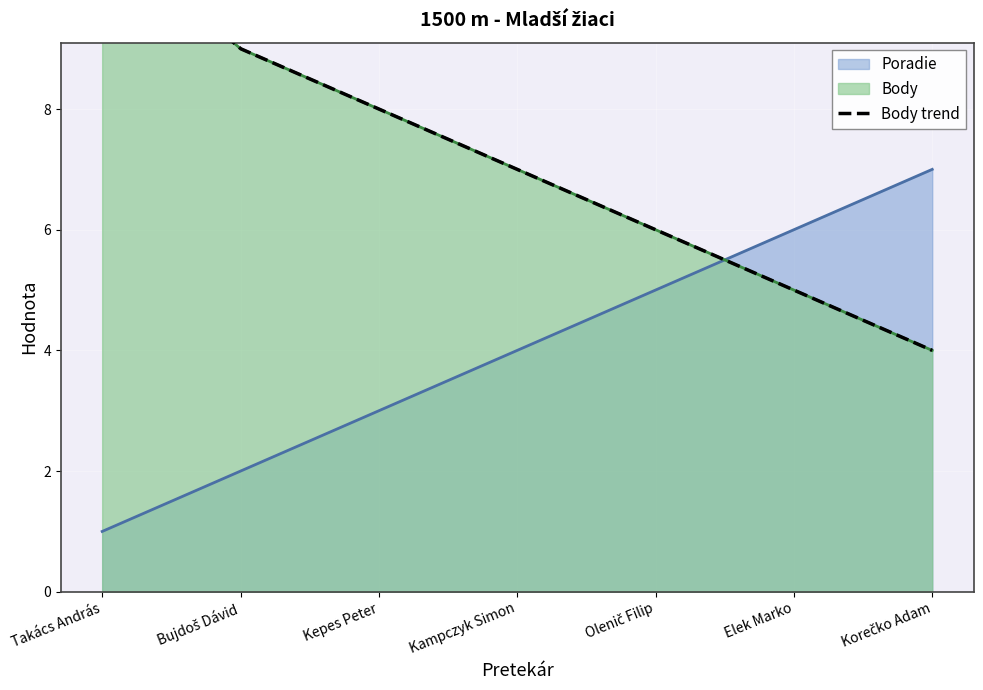

After their last crossing, which series has the higher values: Body or Poradie?

Poradie